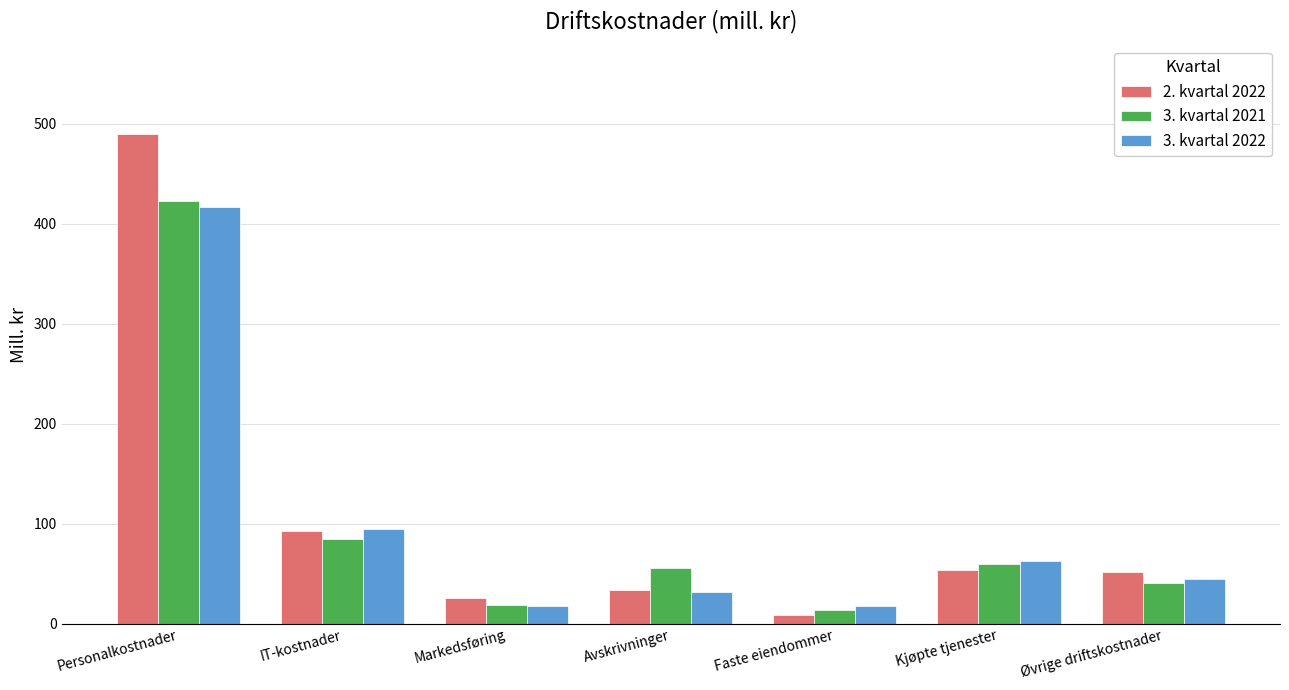

Rank the series by their maximum value, from lowest to highest.

3. kvartal 2022, 3. kvartal 2021, 2. kvartal 2022